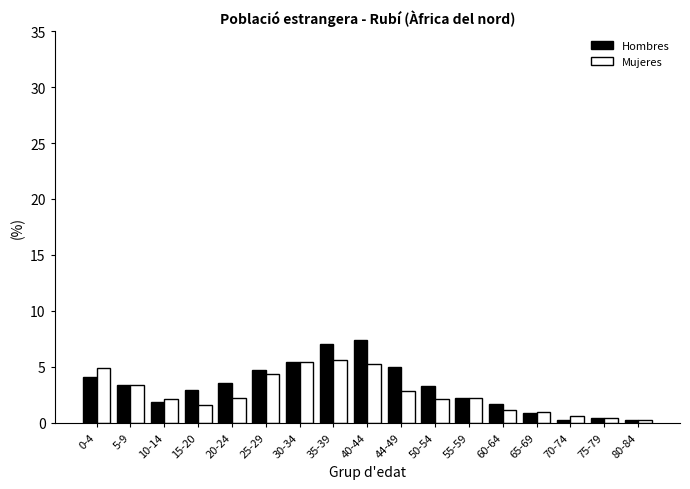

Rank the series by their maximum value, from lowest to highest.

Mujeres, Hombres